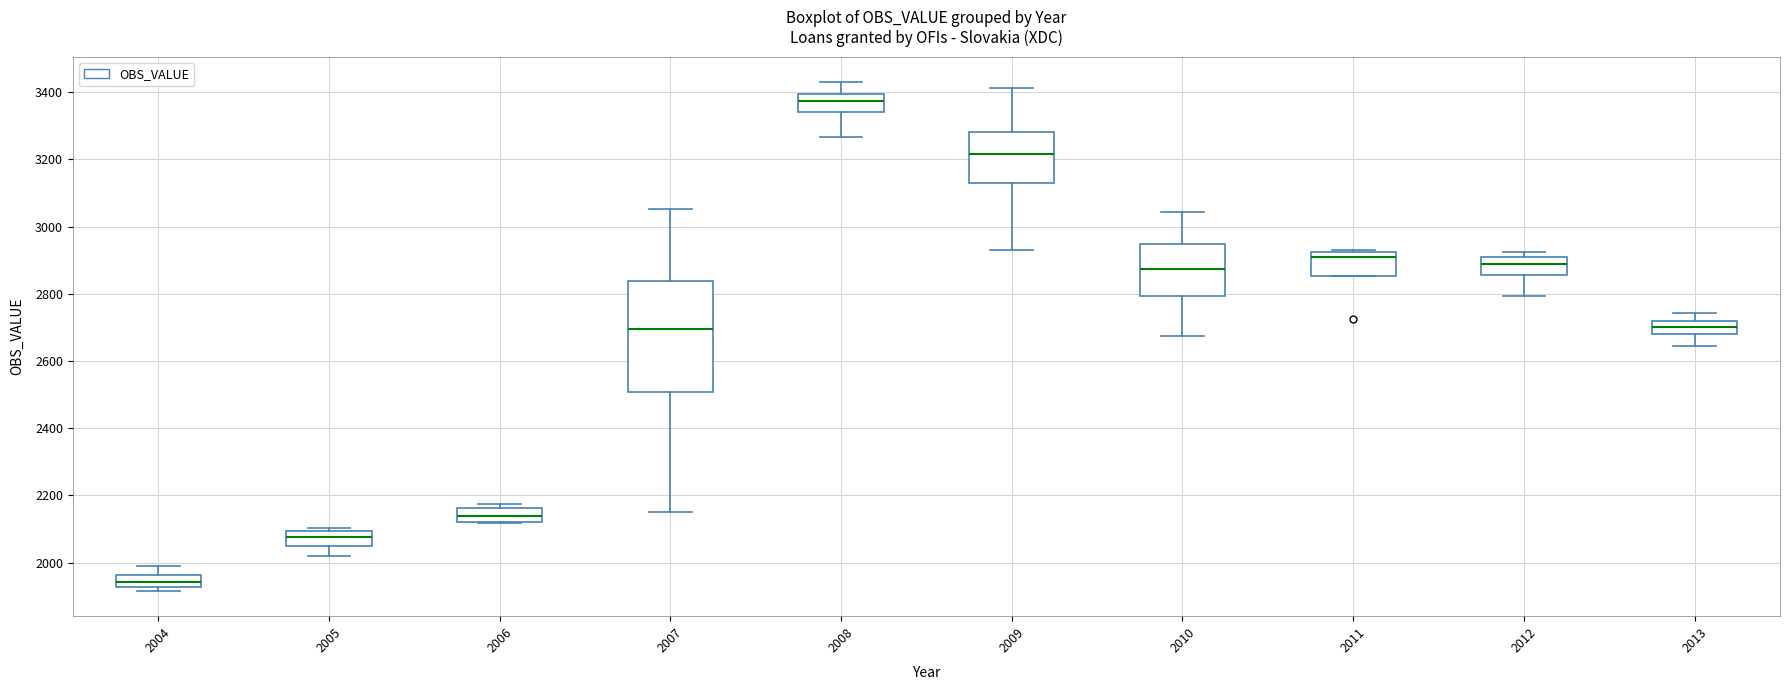

Reading left to right, transcribe this box plot: for each box, give where its median line is, the range the box spans, and where its two whiskers end, as read against the y-axis. The values are not printed on the chart, so give them approximately, as read against the axis.

2004: median 1940, box 1920 to 1960, whiskers 1920 (just below the box's lower edge) to 2000
2005: median 2080, box 2060 to 2100, whiskers 2020 to 2100 (just above the box's upper edge)
2006: median 2140, box 2120 to 2160, whiskers 2120 to 2180
2007: median 2700, box 2500 to 2840, whiskers 2140 to 3060
2008: median 3380, box 3340 to 3400, whiskers 3260 to 3420
2009: median 3220, box 3140 to 3280, whiskers 2940 to 3420
2010: median 2880, box 2800 to 2940, whiskers 2680 to 3040
2011: median 2920 (just below the box's upper edge), box 2860 to 2920, whiskers 2860 to 2940
2012: median 2880, box 2860 to 2900, whiskers 2800 to 2920
2013: median 2700, box 2680 to 2720, whiskers 2640 to 2740